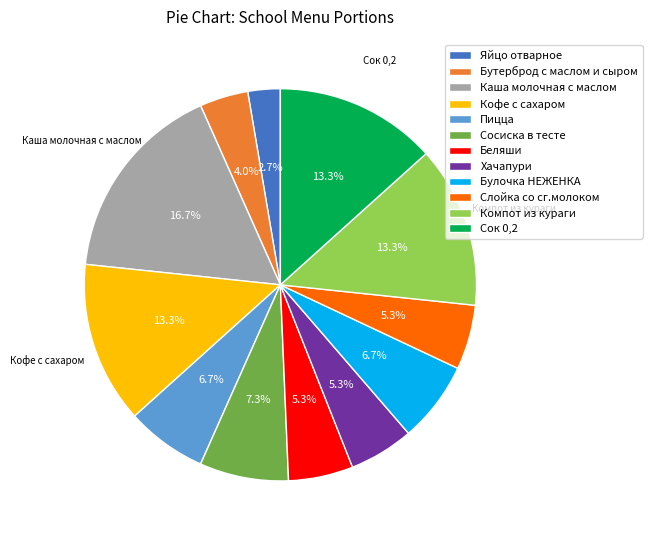

Count the number of slices in the pie.

12